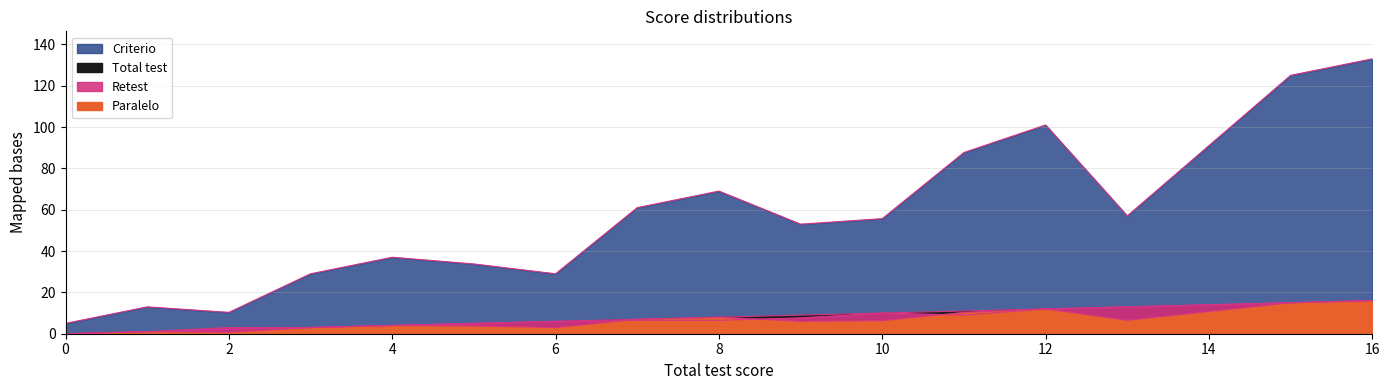

The Total test series shows 19 at 11. True or false?

False